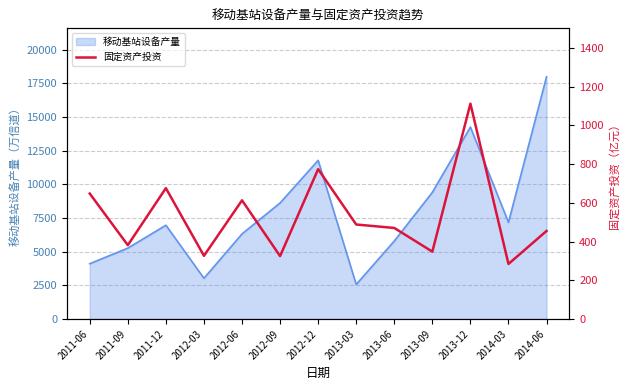

What is the difference between the maximum and minimum values?

827.4